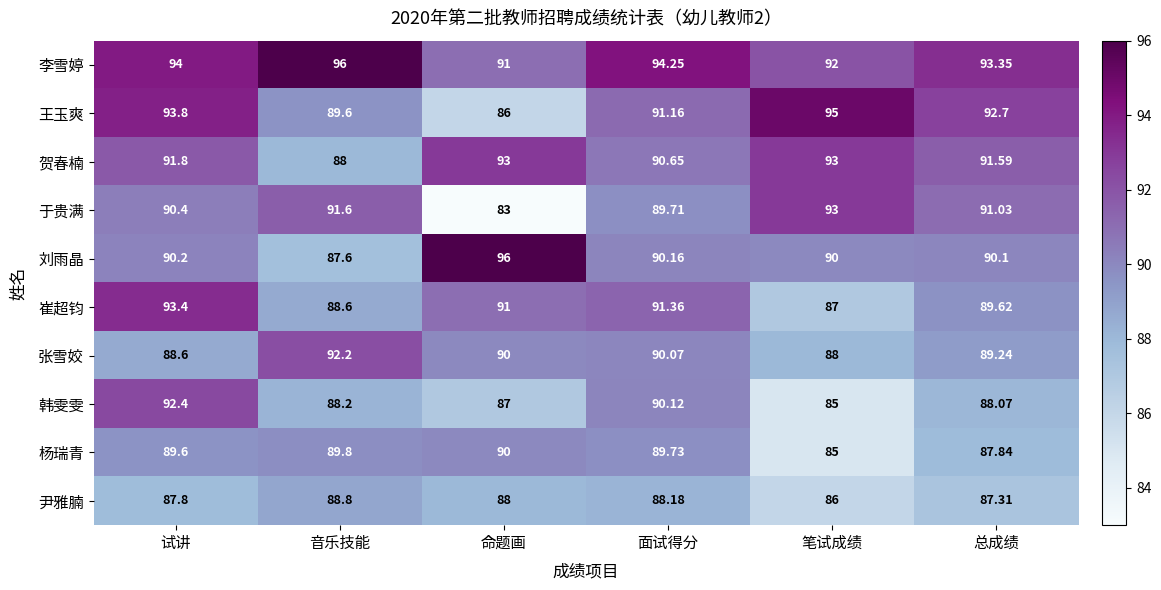

At which label is 韩雯雯 closest to 88?

总成绩